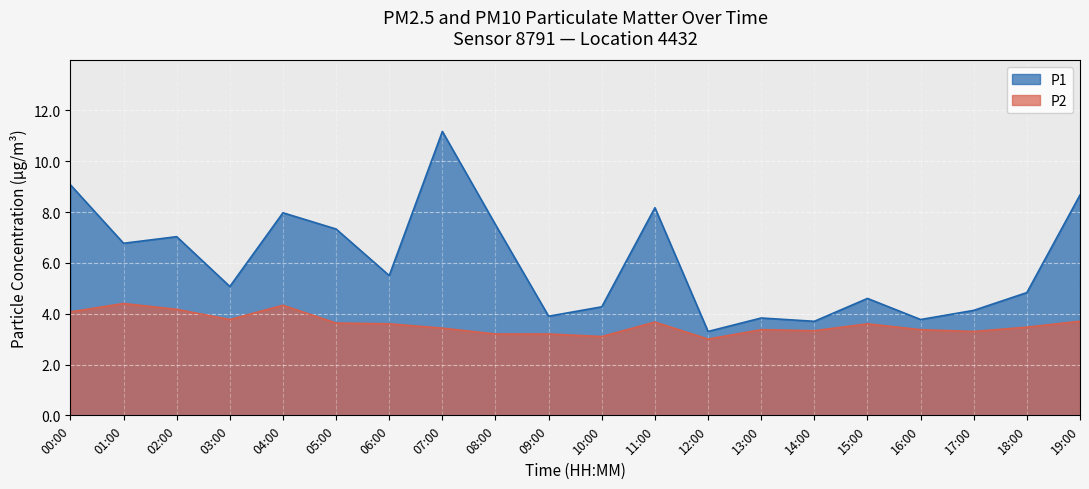

What is the label of the 14th point from the left?

13:00